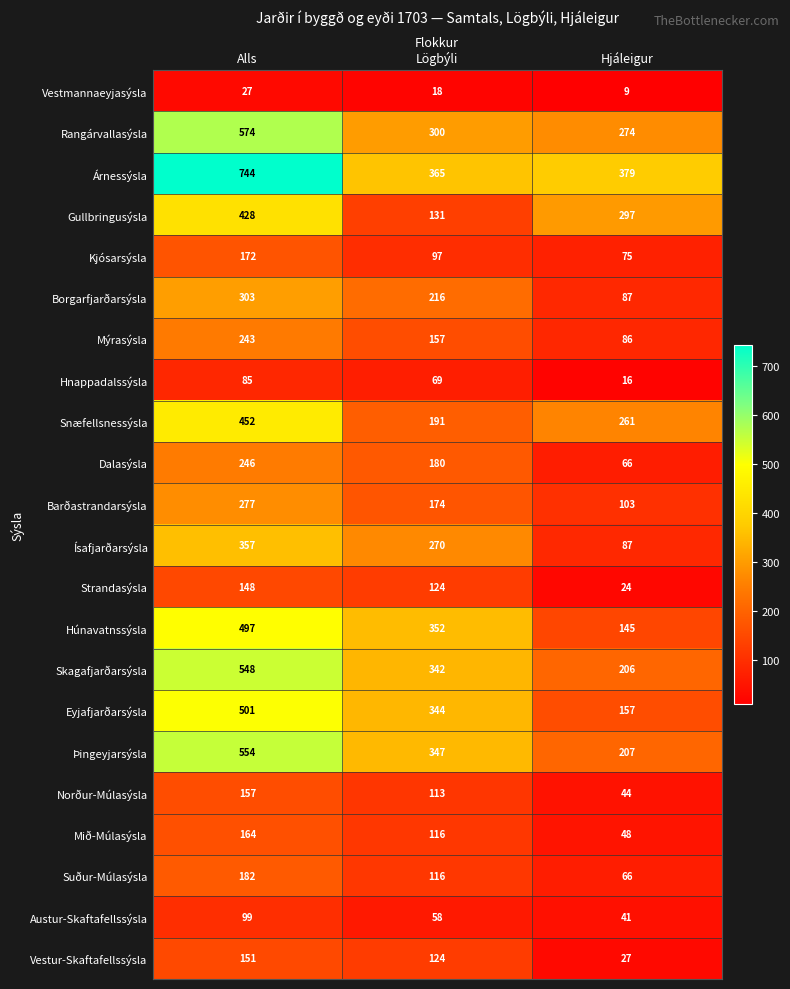

What is the lowest value of the Kjósarsýsla series?

75